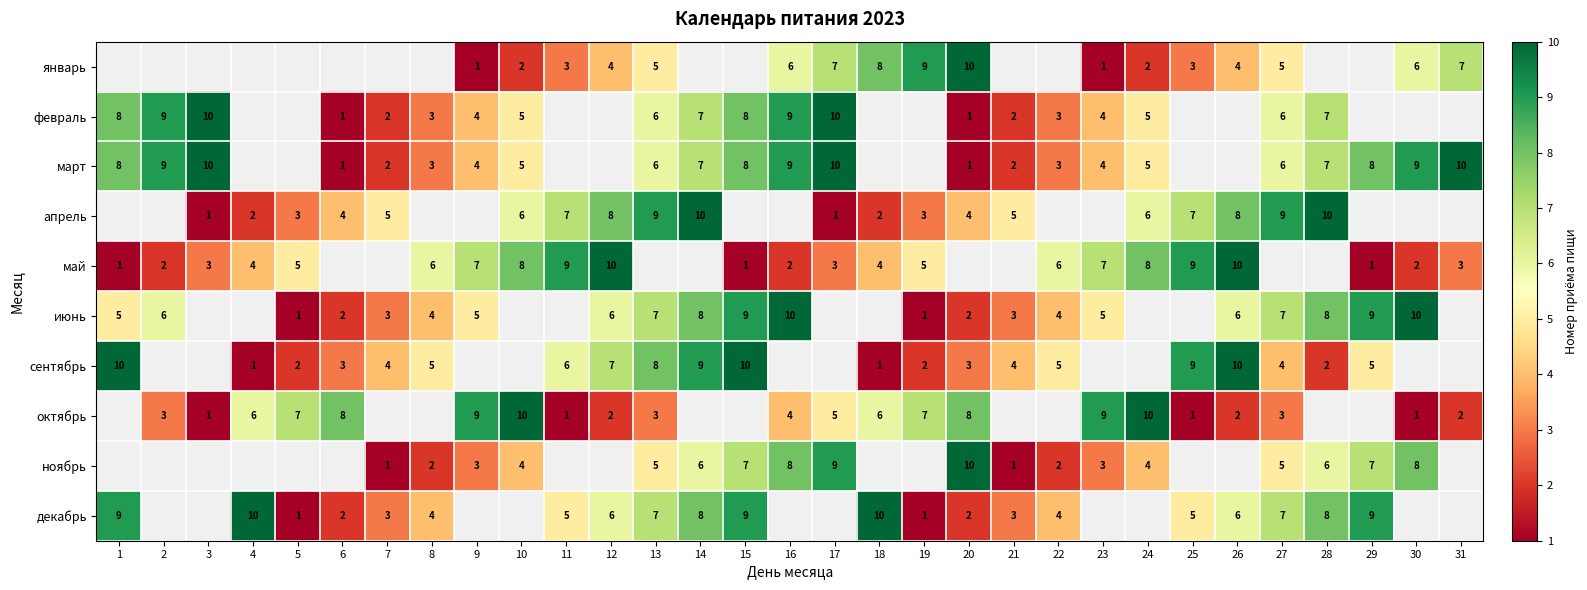

True or false: май has a value of 4 at 26.

False